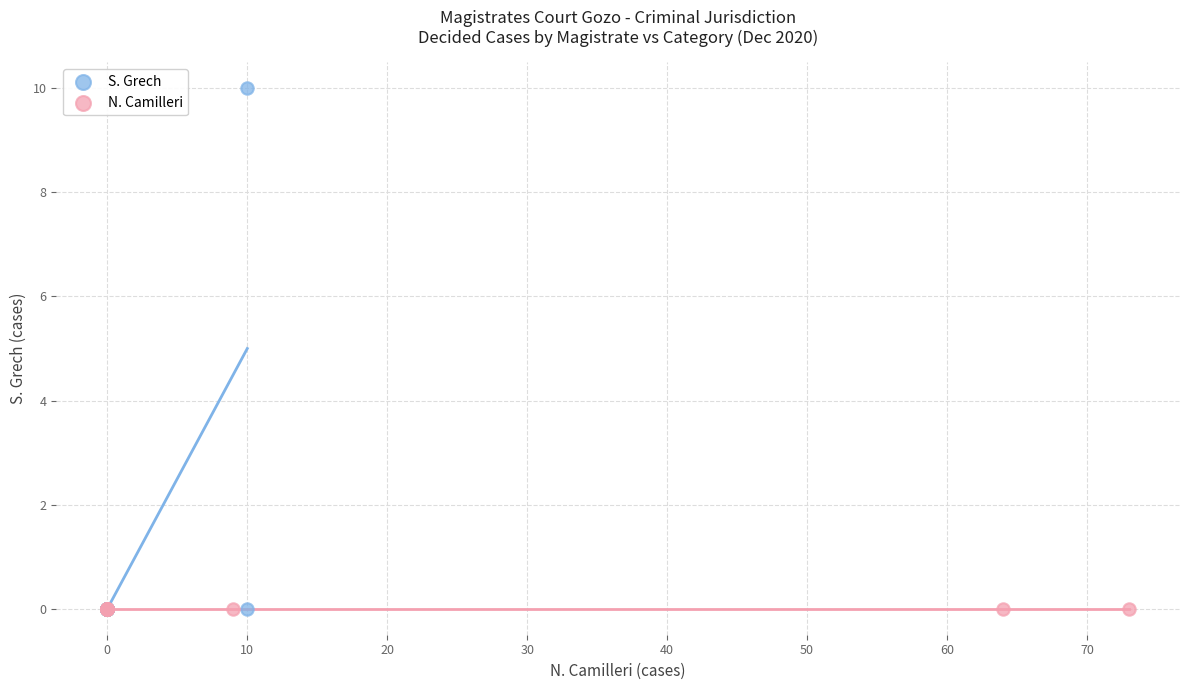

What are all the series names shown in the legend?

S. Grech, N. Camilleri